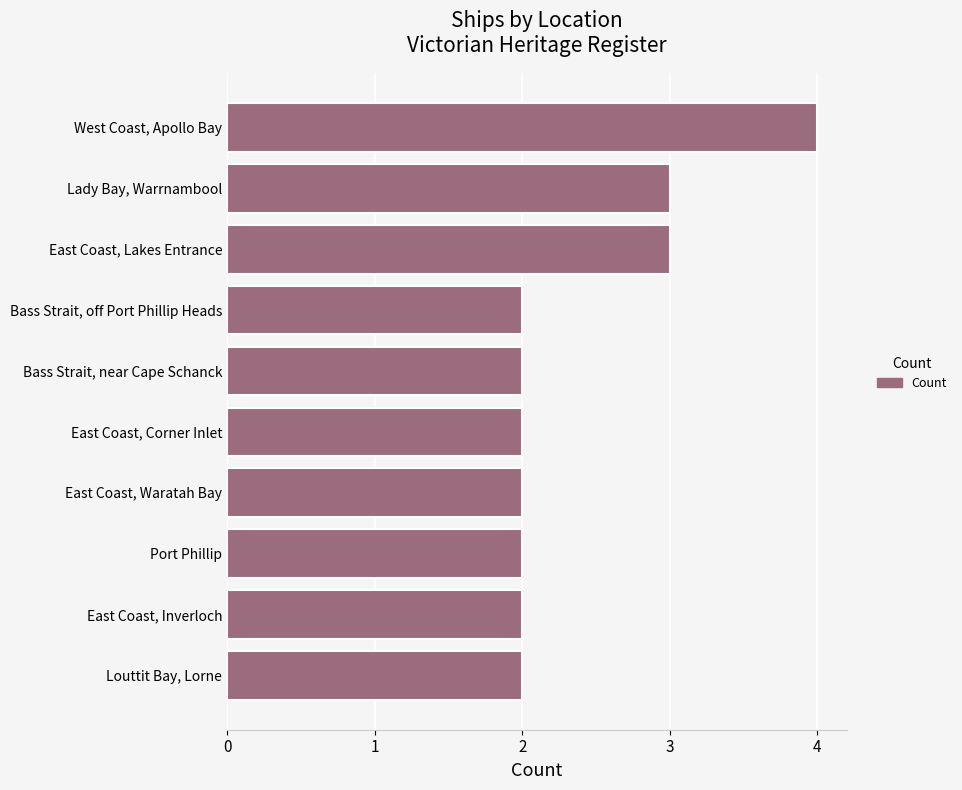

Which has a higher value, West Coast, Apollo Bay or East Coast, Lakes Entrance?

West Coast, Apollo Bay